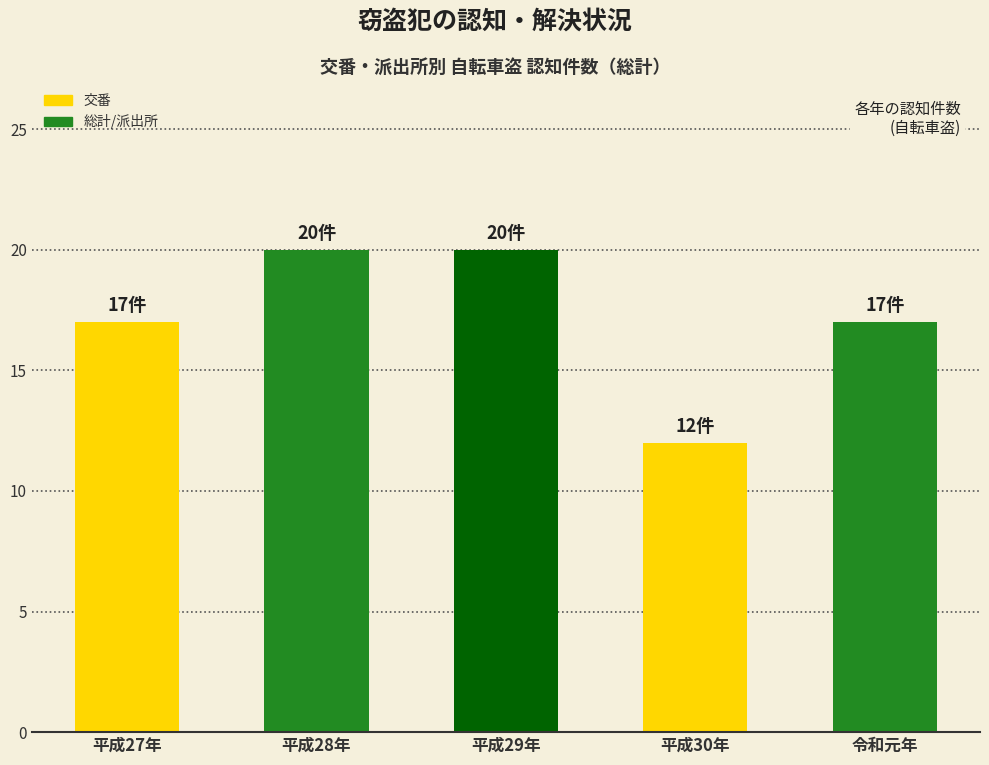

What is the minimum value shown in the chart?

12